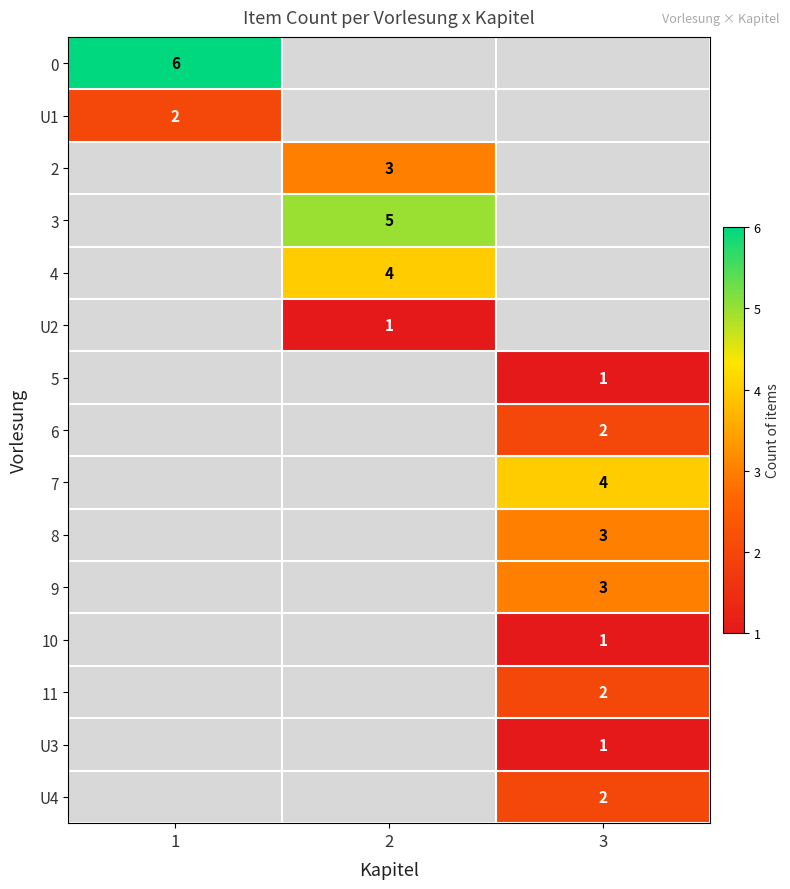

Is it true that U4 equals 0 at 3?

False